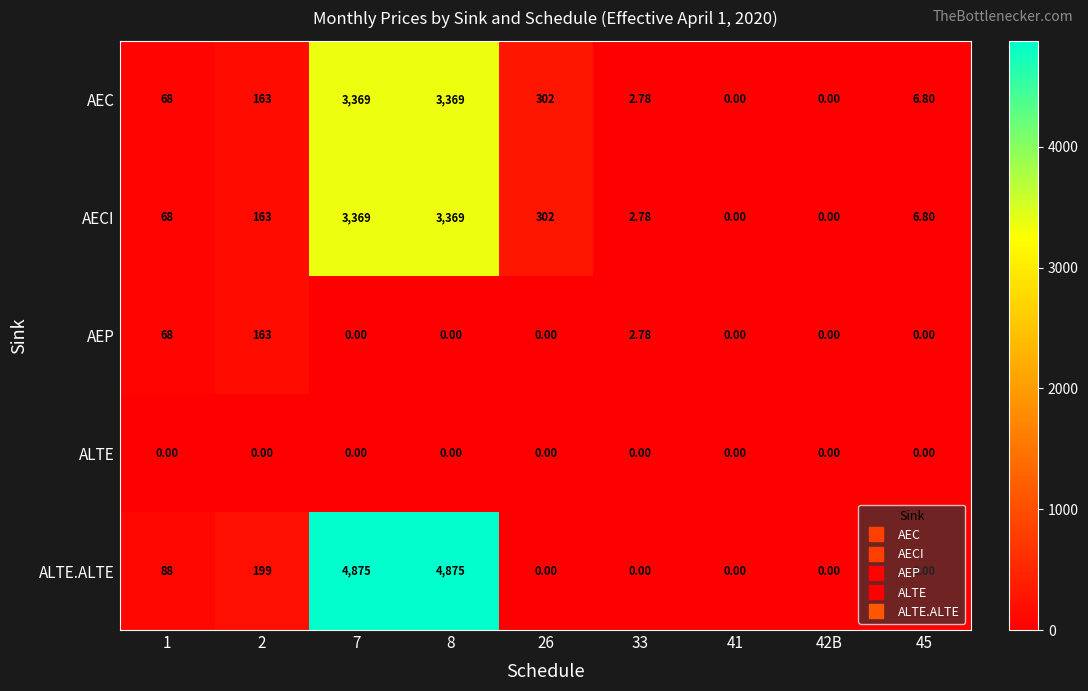

At how many categories does at least one series exceed 598?

2